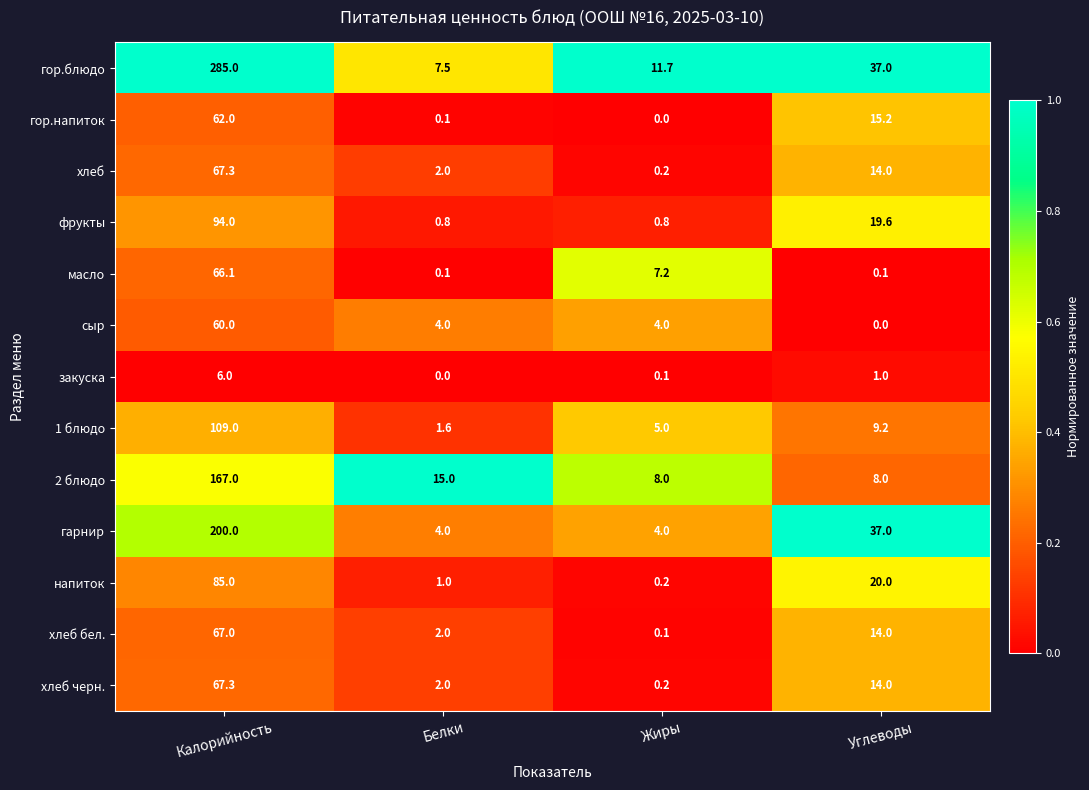

At which label is напиток closest to 42?

Углеводы